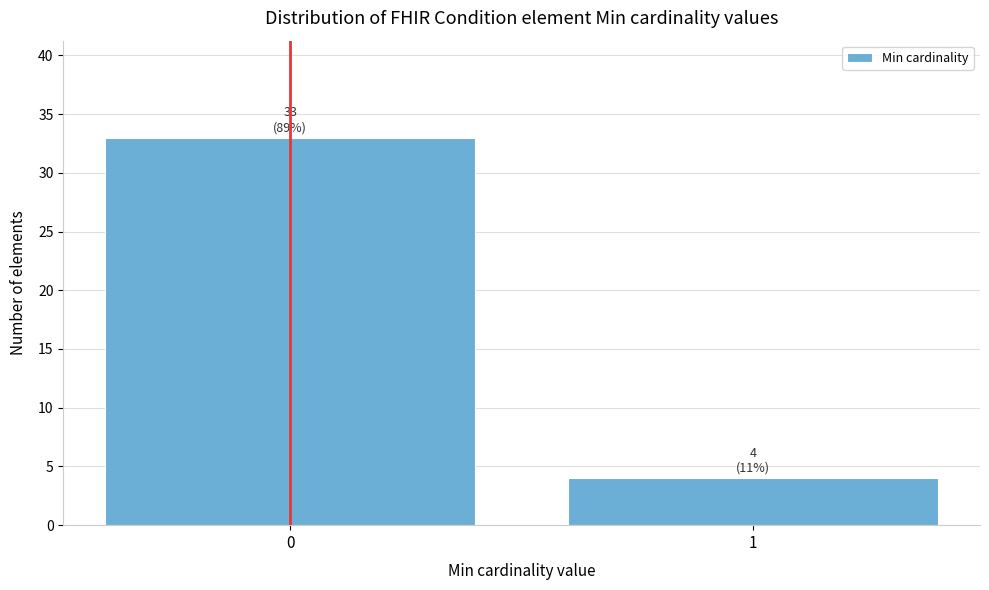

Reading left to right, what are all the values shown in this chart?

33	4